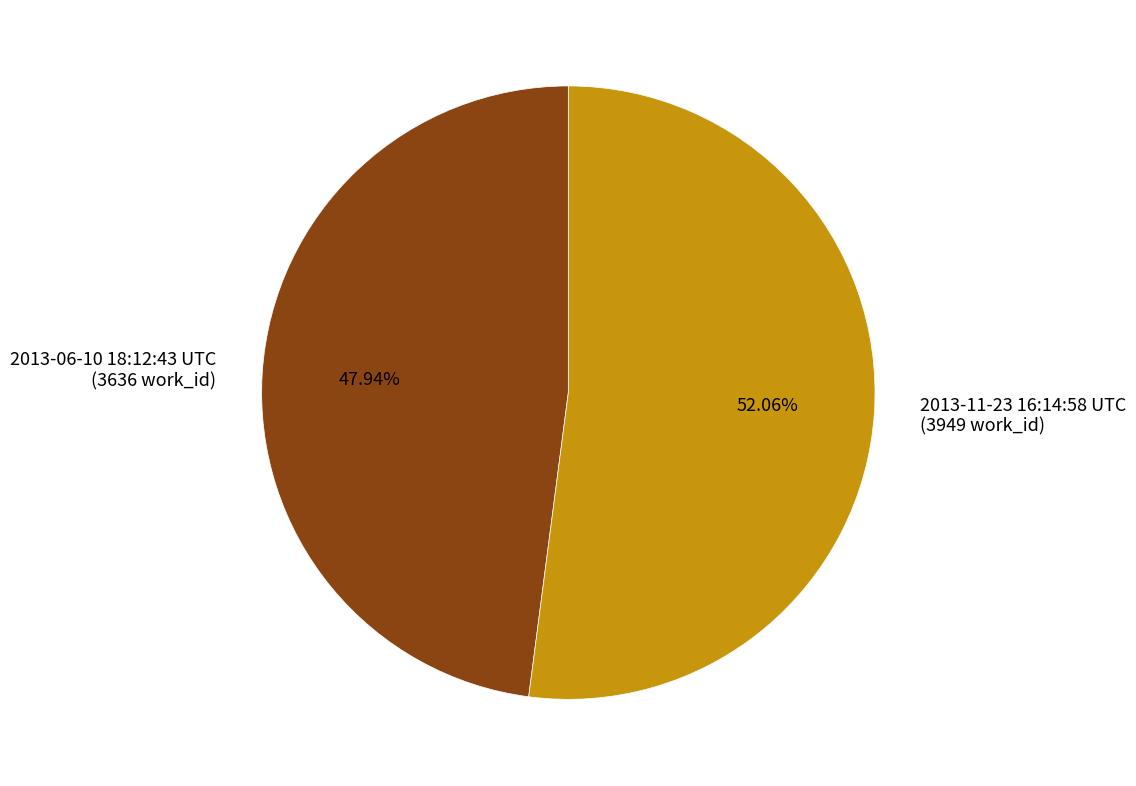

How many slices are in this pie chart?

2